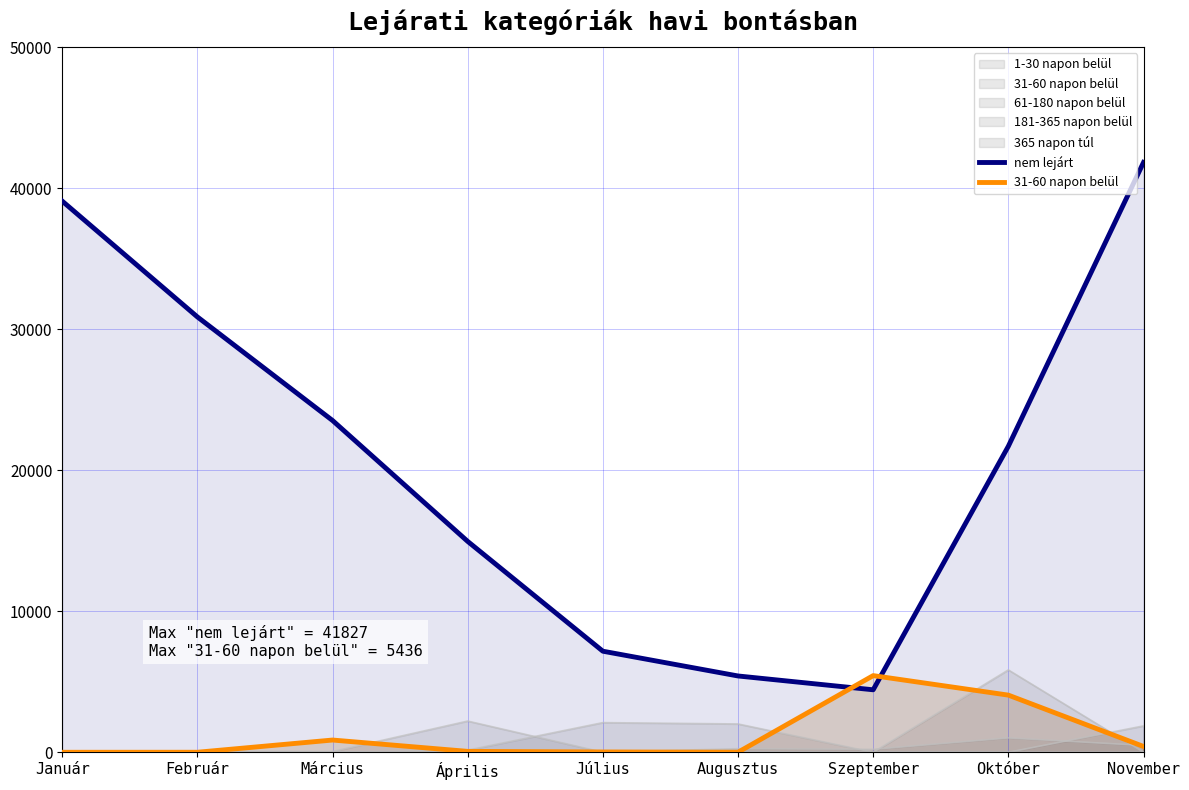

What is the sum of all 31-60 napon belül values?

10862